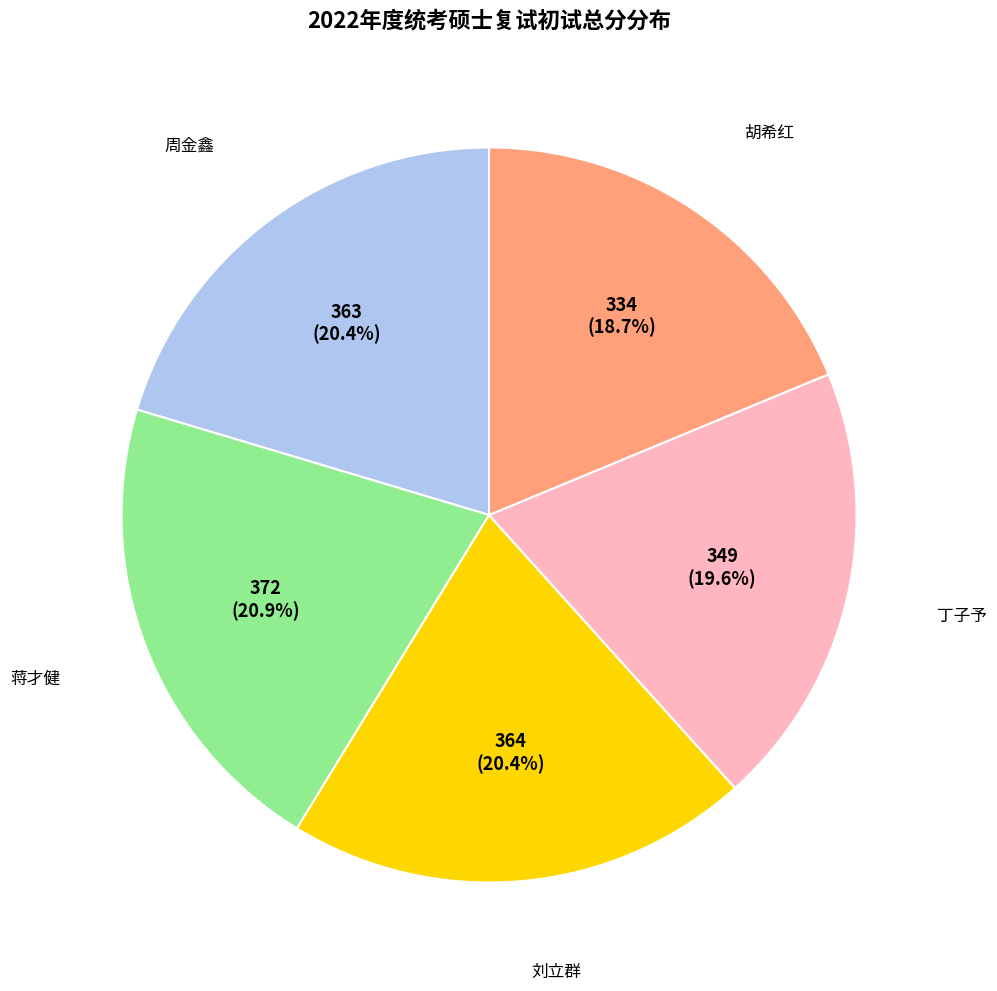

To the nearest percent, what is the difference between the largest and smallest slice percentages?

2%